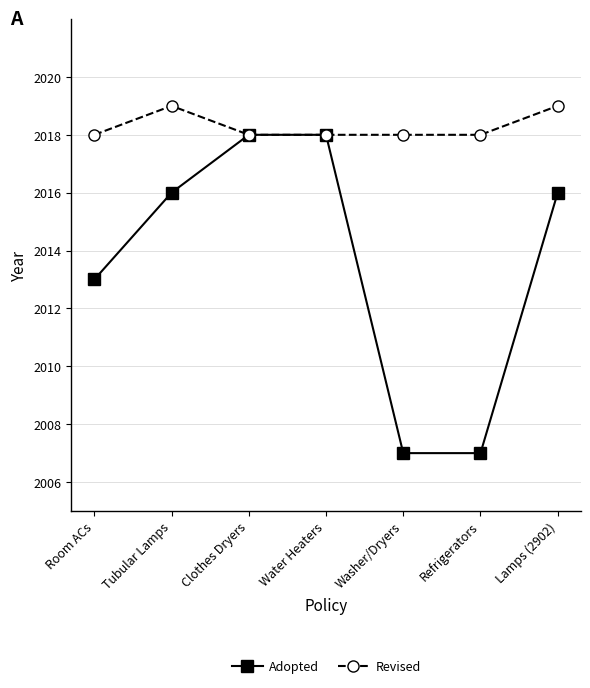

What are all the series names shown in the legend?

Adopted, Revised